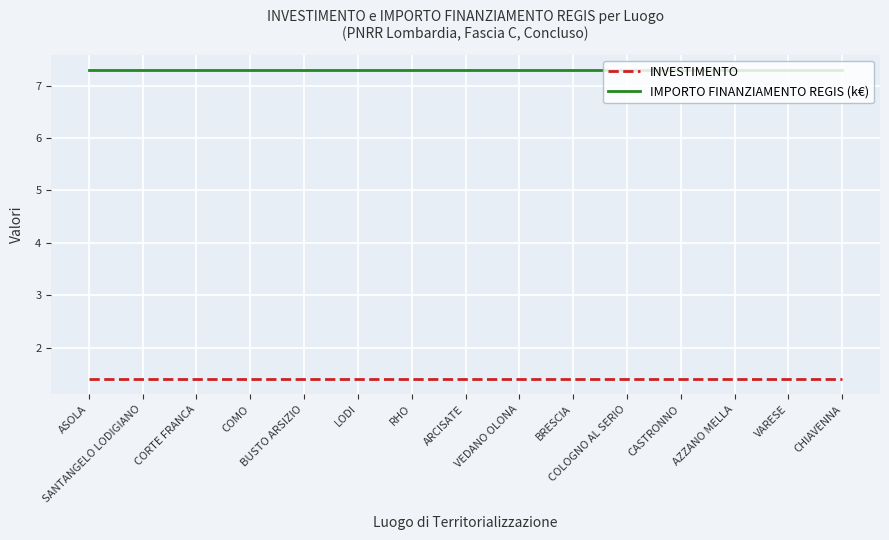

How many distinct data groups are displayed?

2